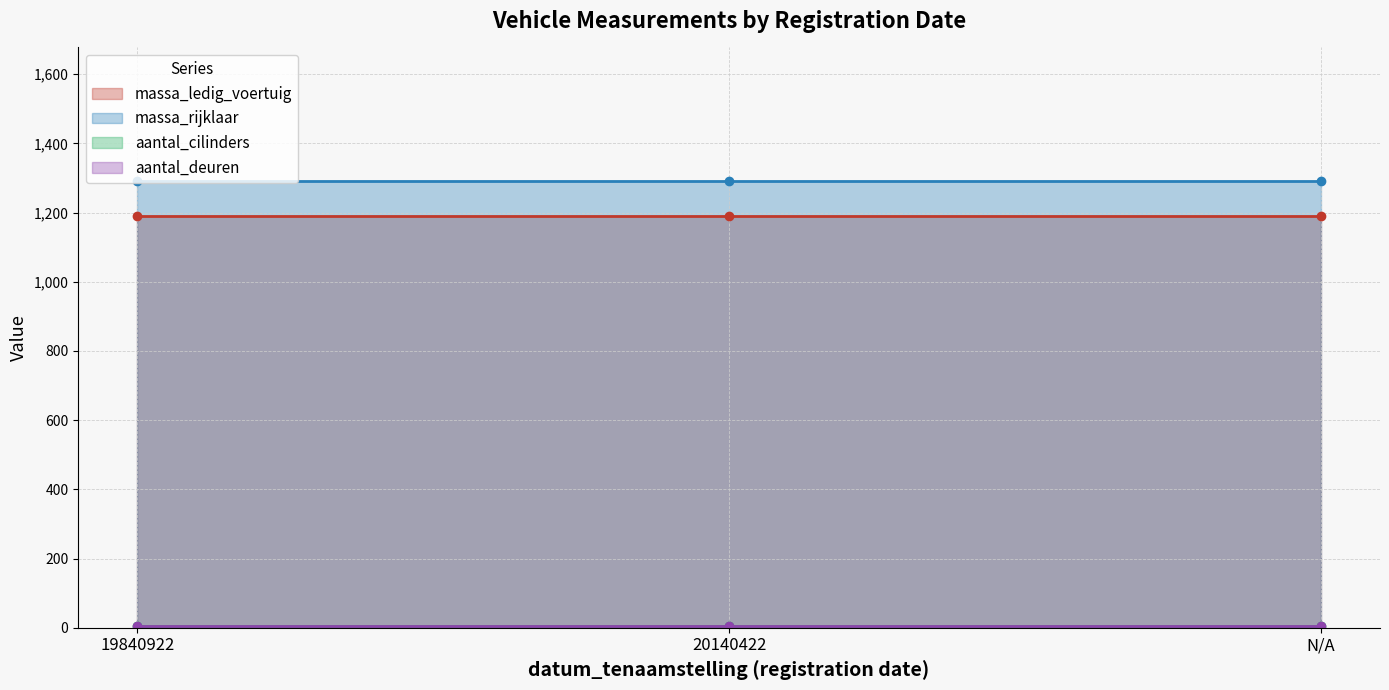

What is the average value of the aantal_cilinders series?

4